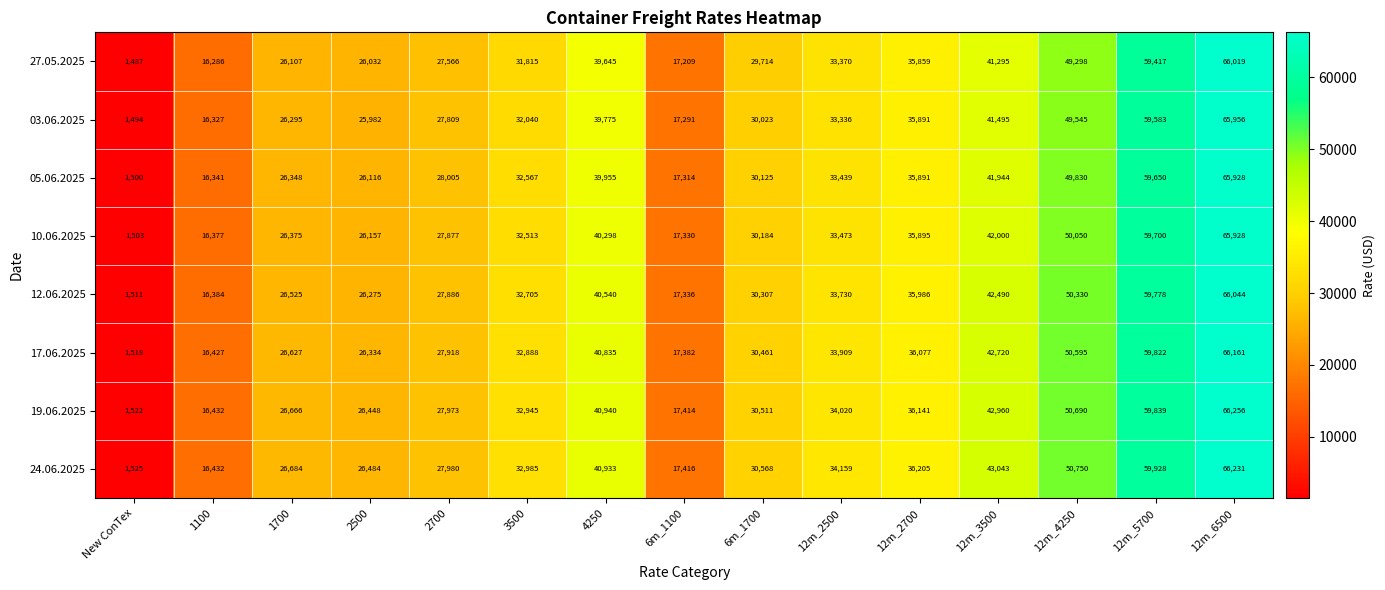

What is the difference between the maximum and minimum values in the 27.05.2025 series?

64532